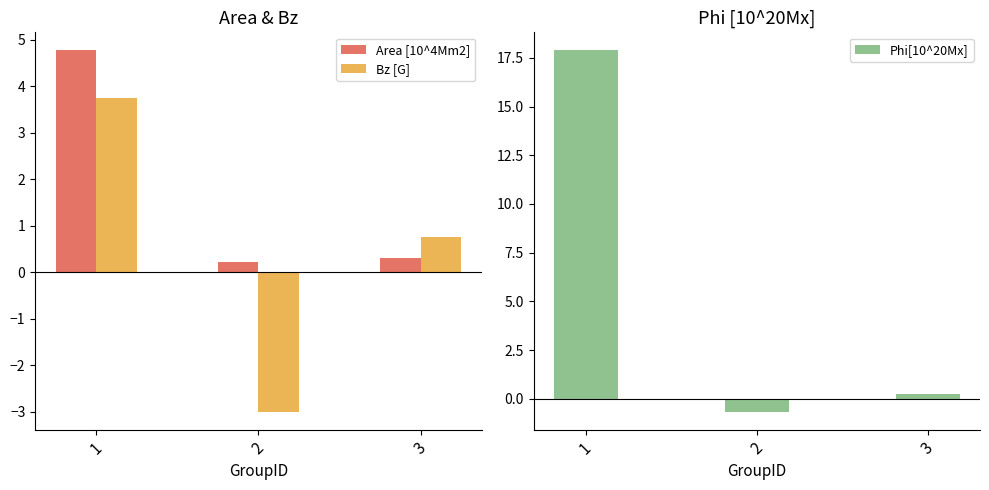

Reading left to right, transcribe all the data shown in this chart.

Area [10^4Mm2]: 4.8	0.2	0.3
Bz [G]: 3.8	-3.0	0.8
Phi[10^20Mx]: 17.9	-0.7	0.2